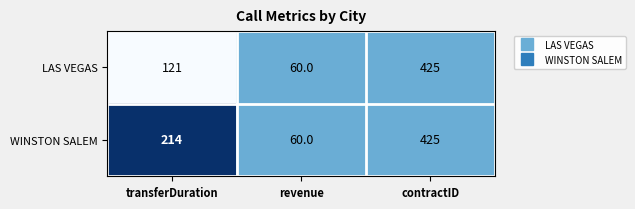

How many series are shown in this chart?

2